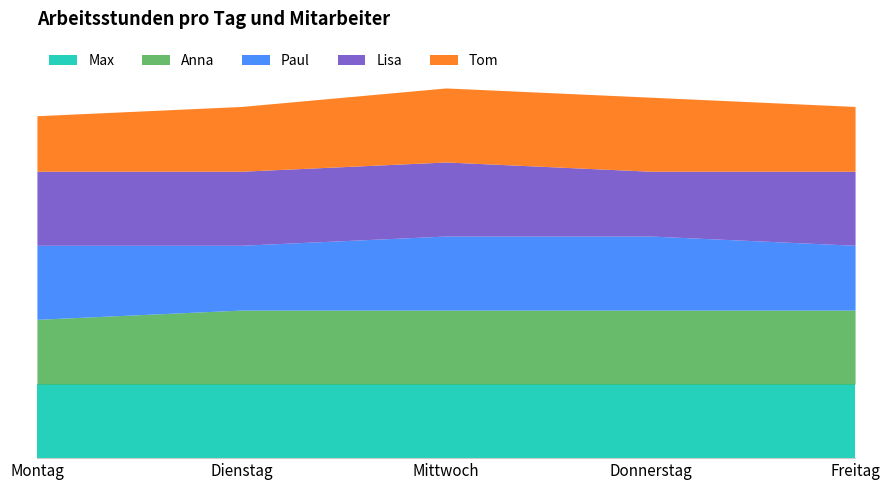

What is the label of the 5th point from the right?

Montag